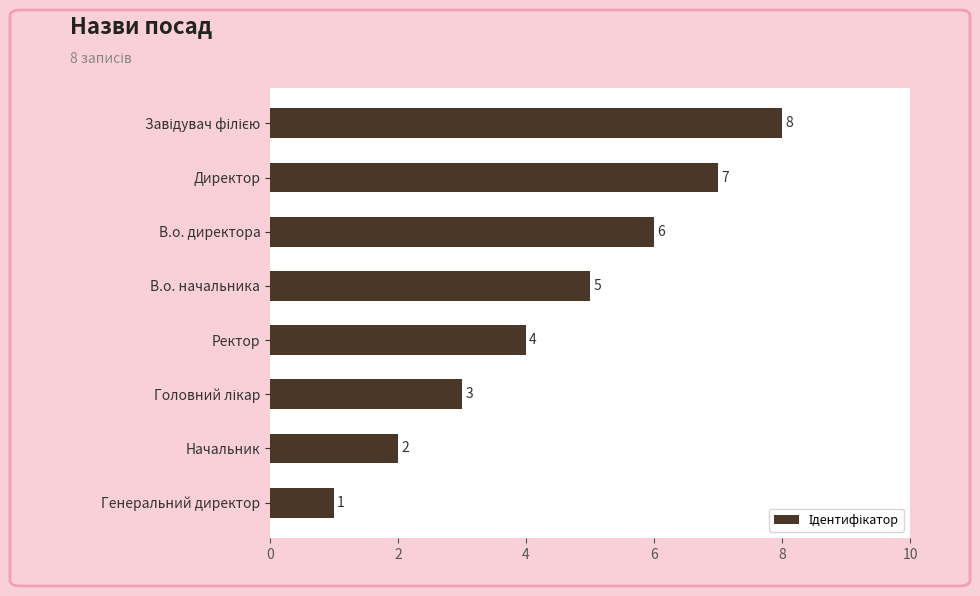

How many data points are less than 5?

4